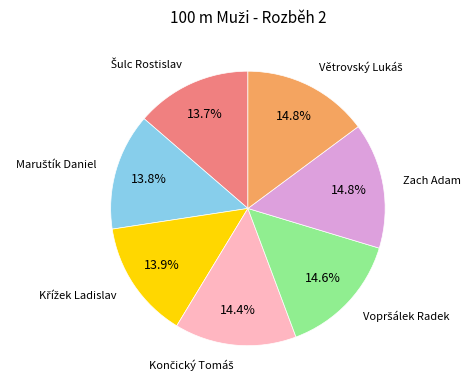

Is there a majority slice in this chart?

No